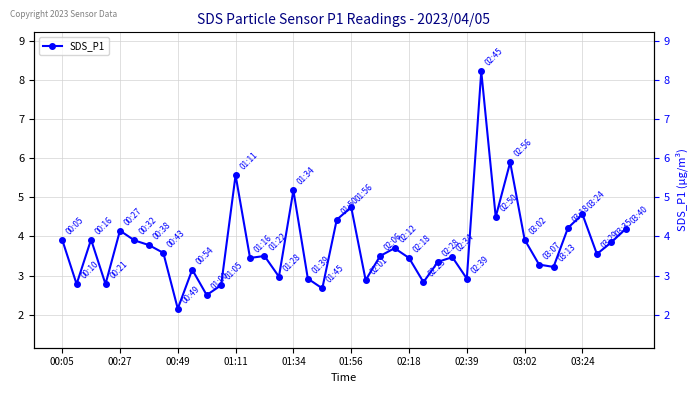

Does the chart have visible grid lines?

Yes